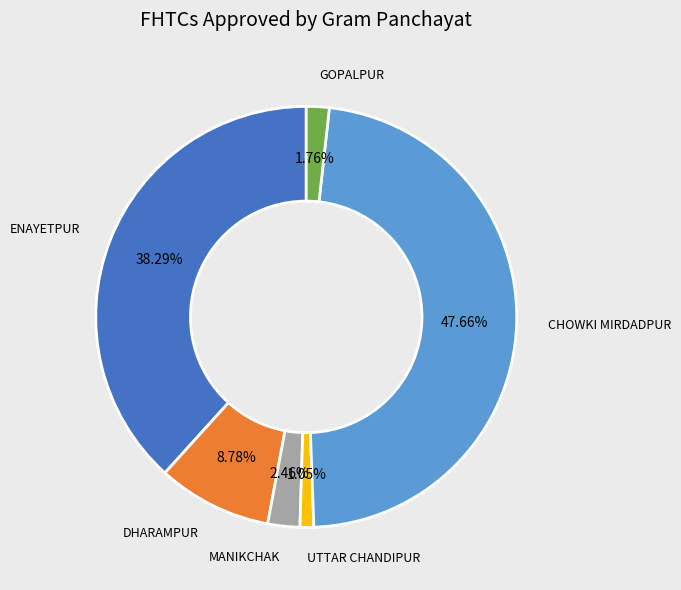

Is there a majority slice in this chart?

No